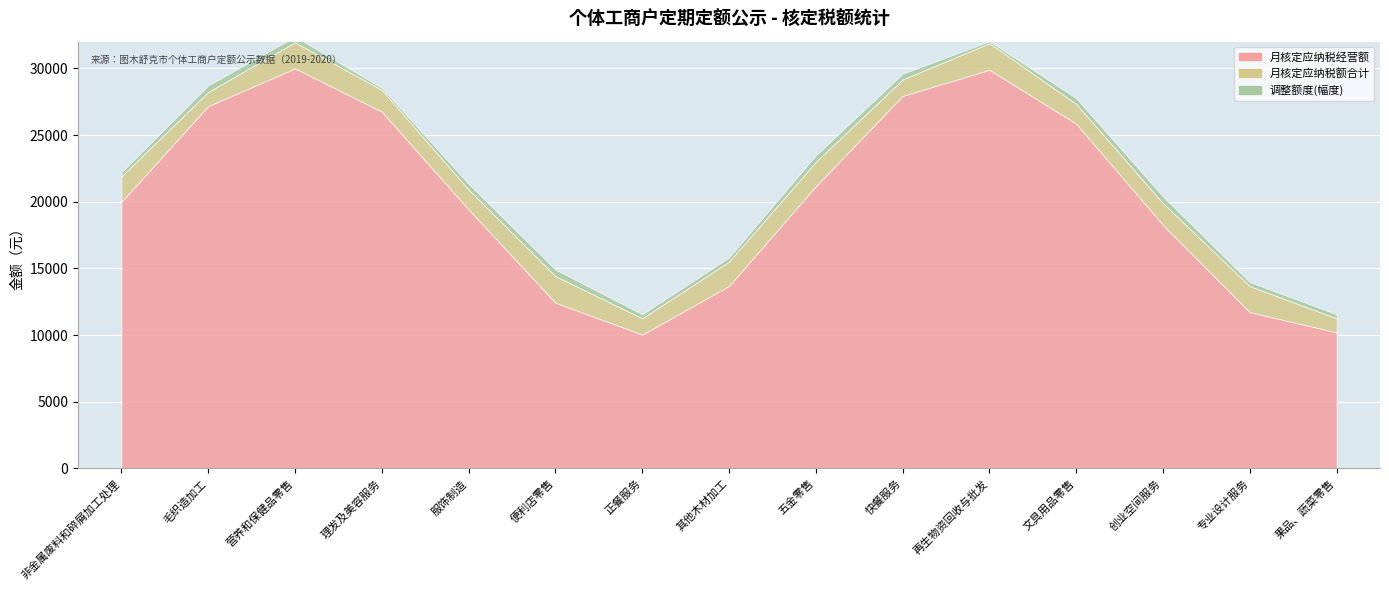

At which category does the chart reach its minimum across all series?

非金属废料和碎屑加工处理